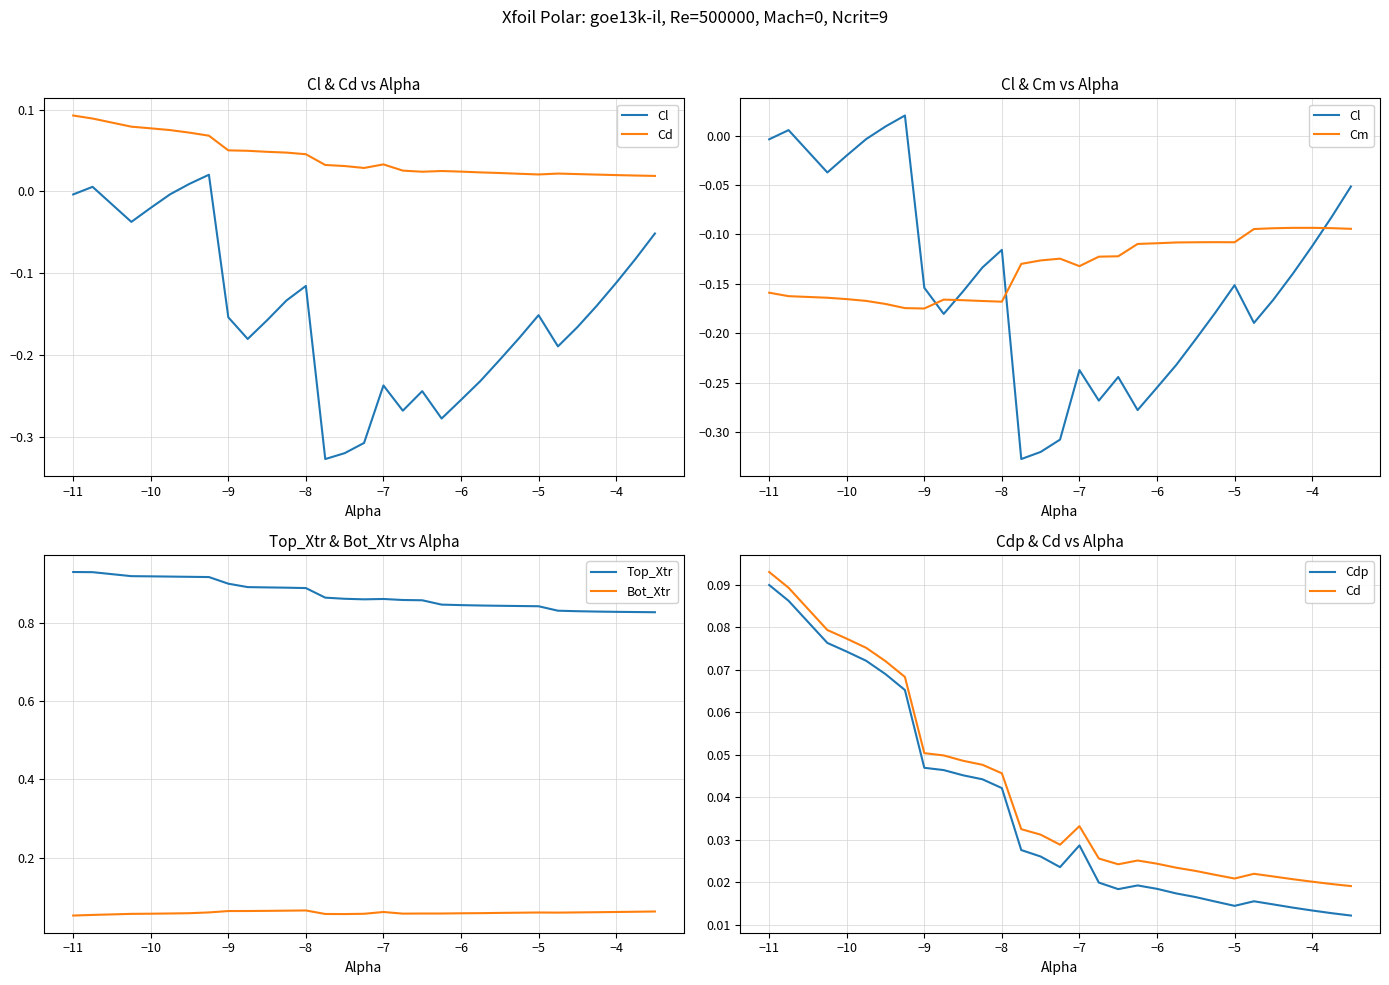

Reading left to right, list all the values displayed in this chart.

Cl: -0.0	0.0	-0.0	-0.0	-0.0	0.0	0.0	-0.2	-0.2	-0.2	-0.1	-0.1	-0.3	-0.3	-0.3	-0.2	-0.3	-0.2	-0.3	-0.3	-0.2	-0.2	-0.2	-0.2	-0.2	-0.2	-0.1	-0.1	-0.1	-0.1
Cd: 0.1	0.1	0.1	0.1	0.1	0.1	0.1	0.1	0.0	0.0	0.0	0.0	0.0	0.0	0.0	0.0	0.0	0.0	0.0	0.0	0.0	0.0	0.0	0.0	0.0	0.0	0.0	0.0	0.0	0.0
Cm: -0.2	-0.2	-0.2	-0.2	-0.2	-0.2	-0.2	-0.2	-0.2	-0.2	-0.2	-0.2	-0.1	-0.1	-0.1	-0.1	-0.1	-0.1	-0.1	-0.1	-0.1	-0.1	-0.1	-0.1	-0.1	-0.1	-0.1	-0.1	-0.1	-0.1
Top_Xtr: 0.9	0.9	0.9	0.9	0.9	0.9	0.9	0.9	0.9	0.9	0.9	0.9	0.9	0.9	0.9	0.9	0.9	0.9	0.8	0.8	0.8	0.8	0.8	0.8	0.8	0.8	0.8	0.8	0.8	0.8
Bot_Xtr: 0.1	0.1	0.1	0.1	0.1	0.1	0.1	0.1	0.1	0.1	0.1	0.1	0.1	0.1	0.1	0.1	0.1	0.1	0.1	0.1	0.1	0.1	0.1	0.1	0.1	0.1	0.1	0.1	0.1	0.1
Cdp: 0.1	0.1	0.1	0.1	0.1	0.1	0.1	0.0	0.0	0.0	0.0	0.0	0.0	0.0	0.0	0.0	0.0	0.0	0.0	0.0	0.0	0.0	0.0	0.0	0.0	0.0	0.0	0.0	0.0	0.0